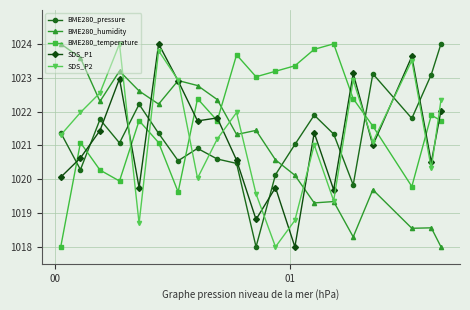

How many series are shown in this chart?

5